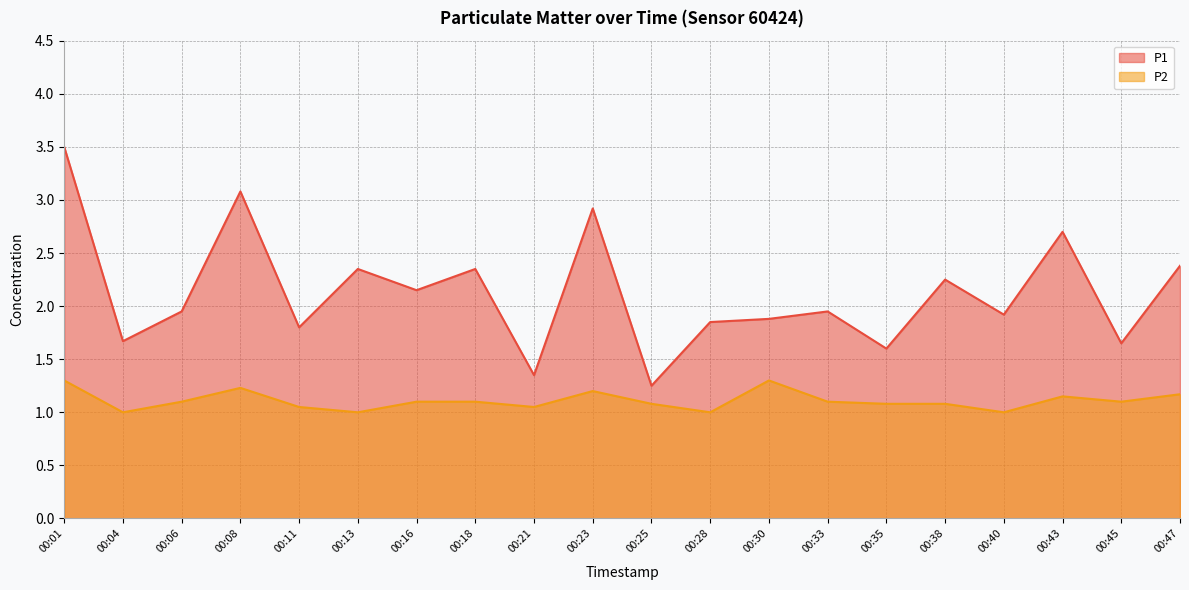

True or false: P1 and P2 cross at least once.

False